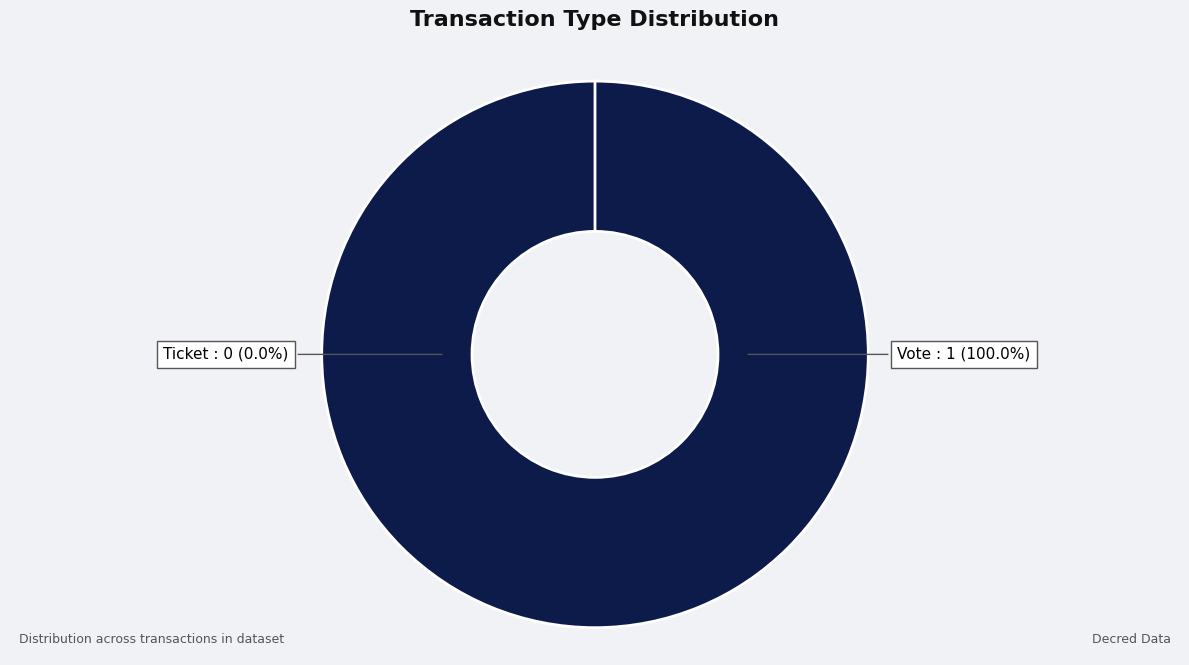

To the nearest percent, what percentage of the pie is Vote?

100%